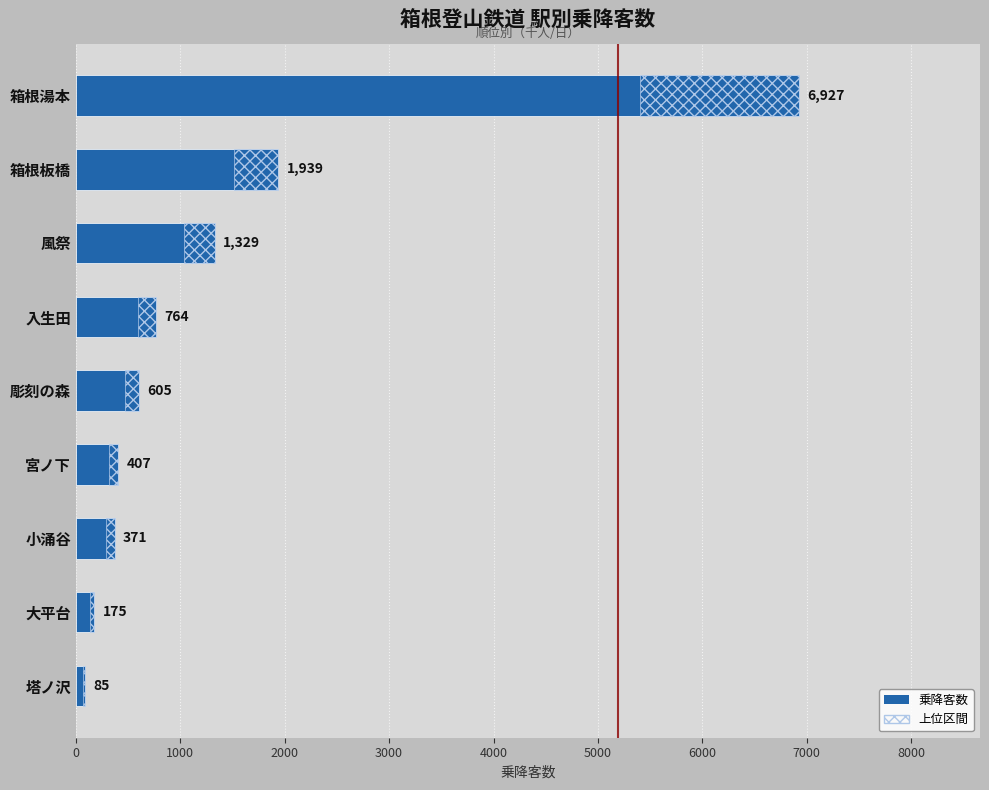

Reading left to right, extract all data points from this chart.

6927	1939	1329	764	605	407	371	175	85